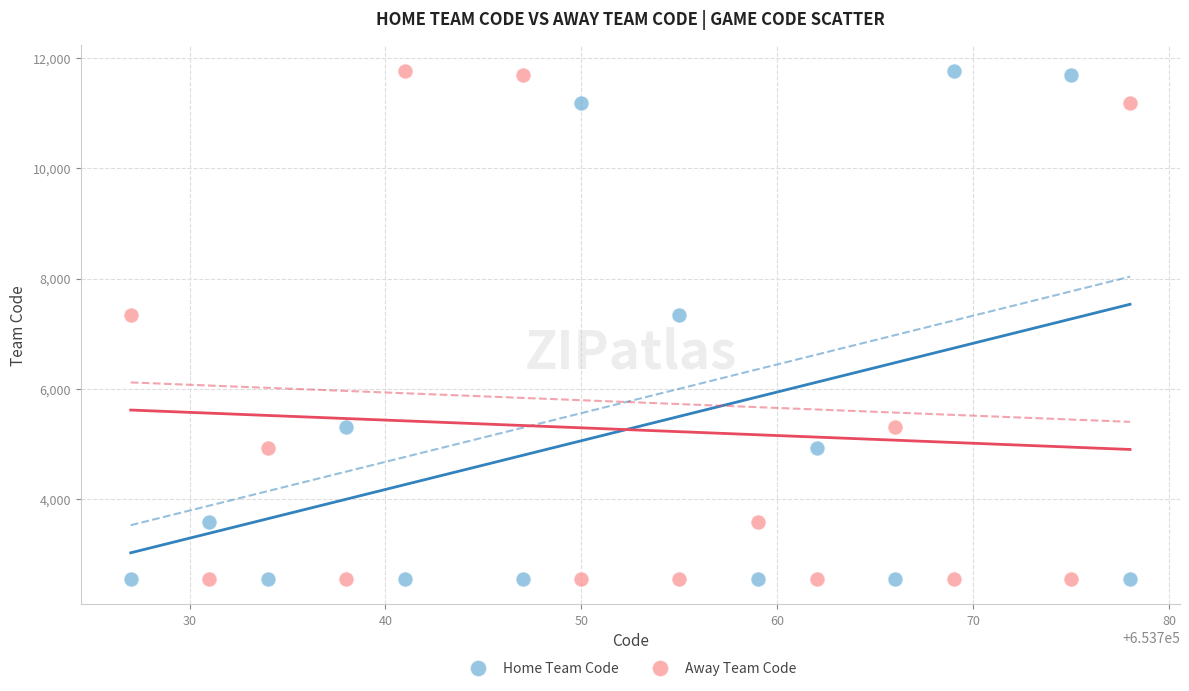

What is the X range (max minus min) for the scatter plot?

51